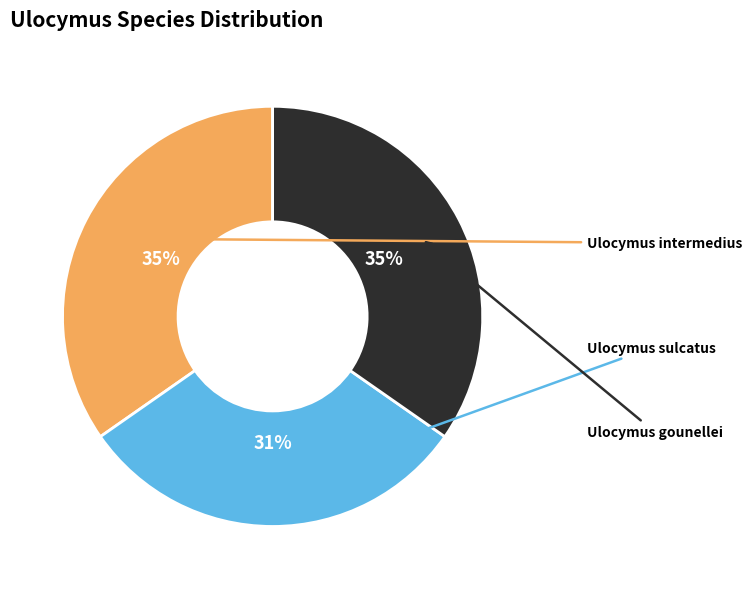

What percentage is the Ulocymus intermedius slice, to the nearest percent?

35%